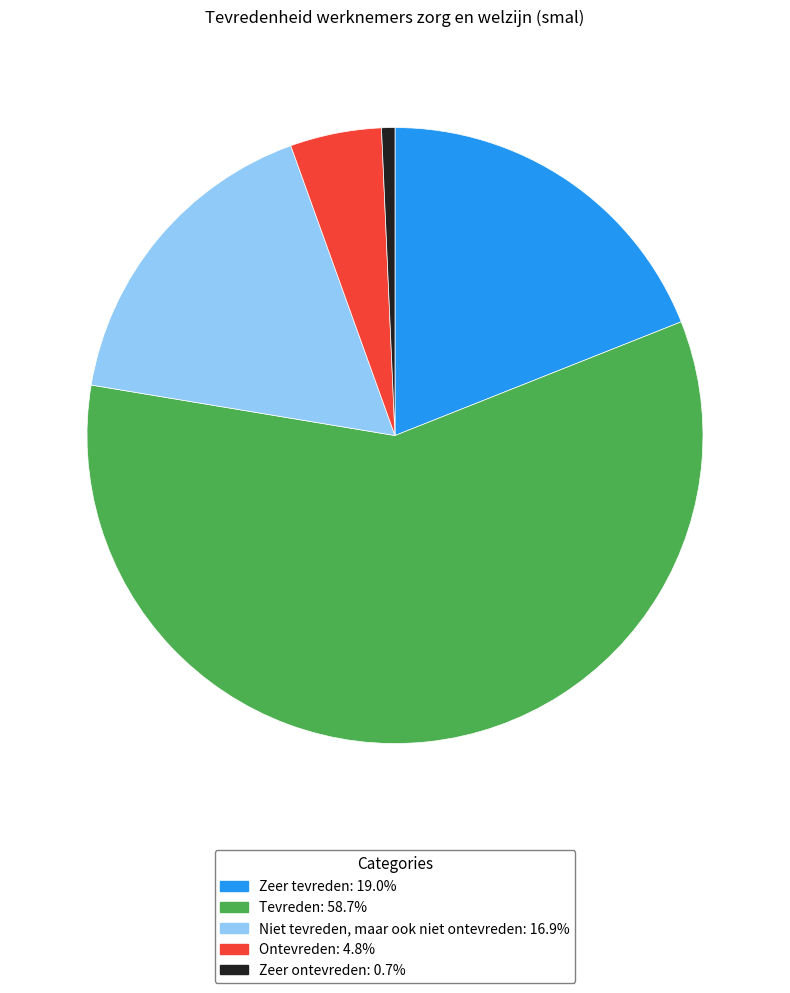

Is there any slice that represents more than half of the pie?

Yes